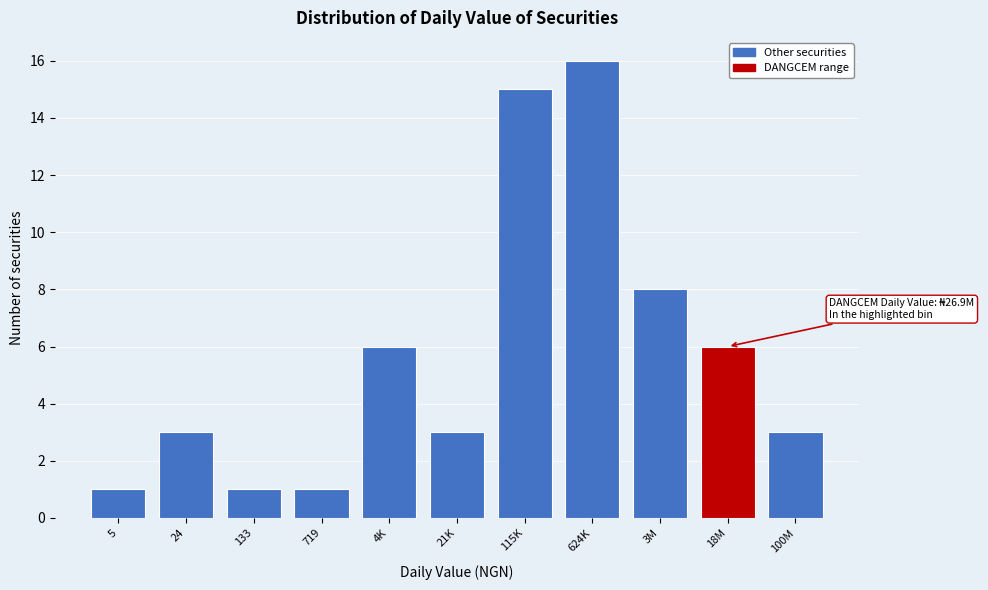

Reading right to left, transcribe all the data shown in this chart.

100M=3	18M=6	3M=8	624K=16	115K=15	21K=3	4K=6	719=1	133=1	24=3	5=1